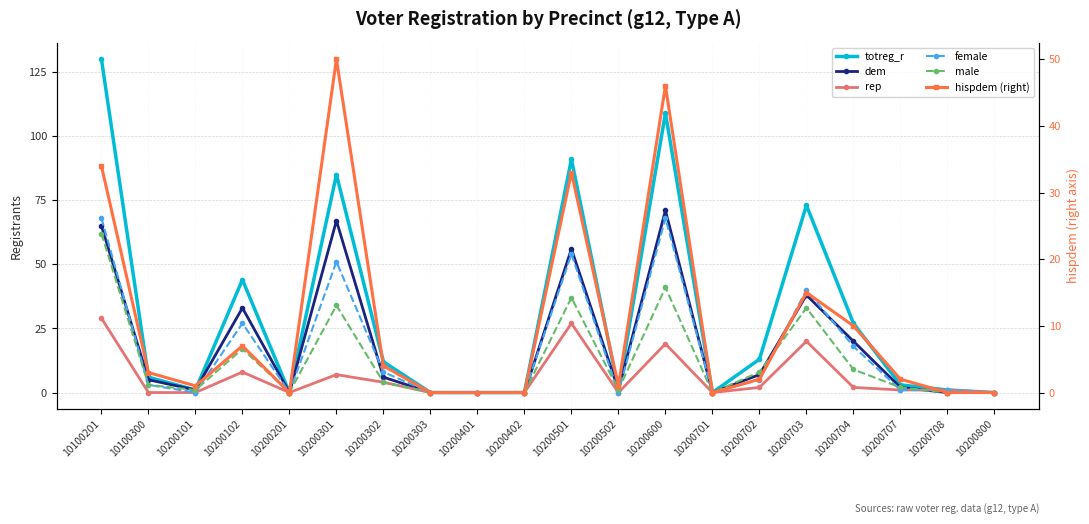

Which has a higher value, 10200703 or 10100300?

10200703